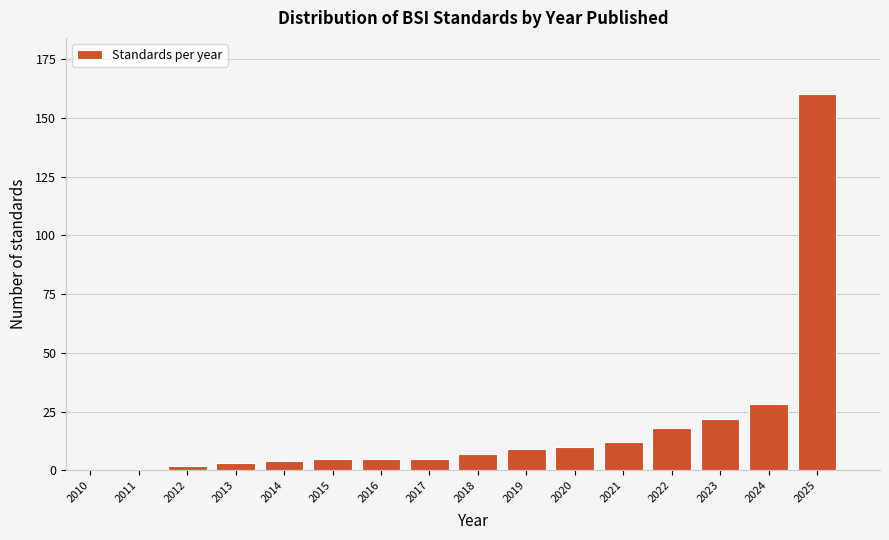

Reading left to right, list all the values displayed in this chart.

2010=0	2011=0	2012=2	2013=3	2014=4	2015=5	2016=5	2017=5	2018=7	2019=9	2020=10	2021=12	2022=18	2023=22	2024=28	2025=160